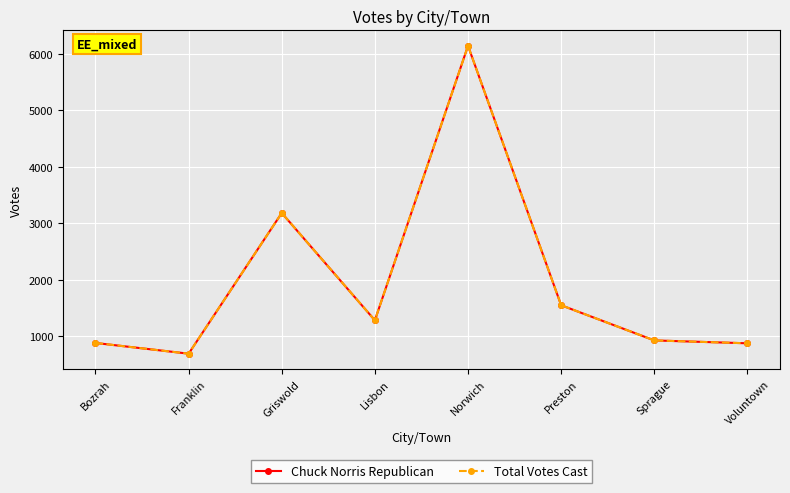

At which category does the chart reach its minimum across all series?

Franklin